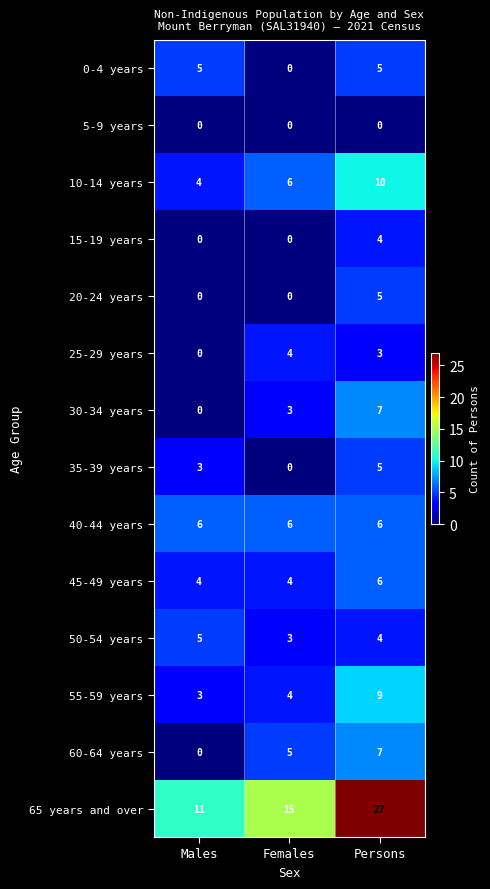

Count the 15-19 years values in the range 0 to 4.

3